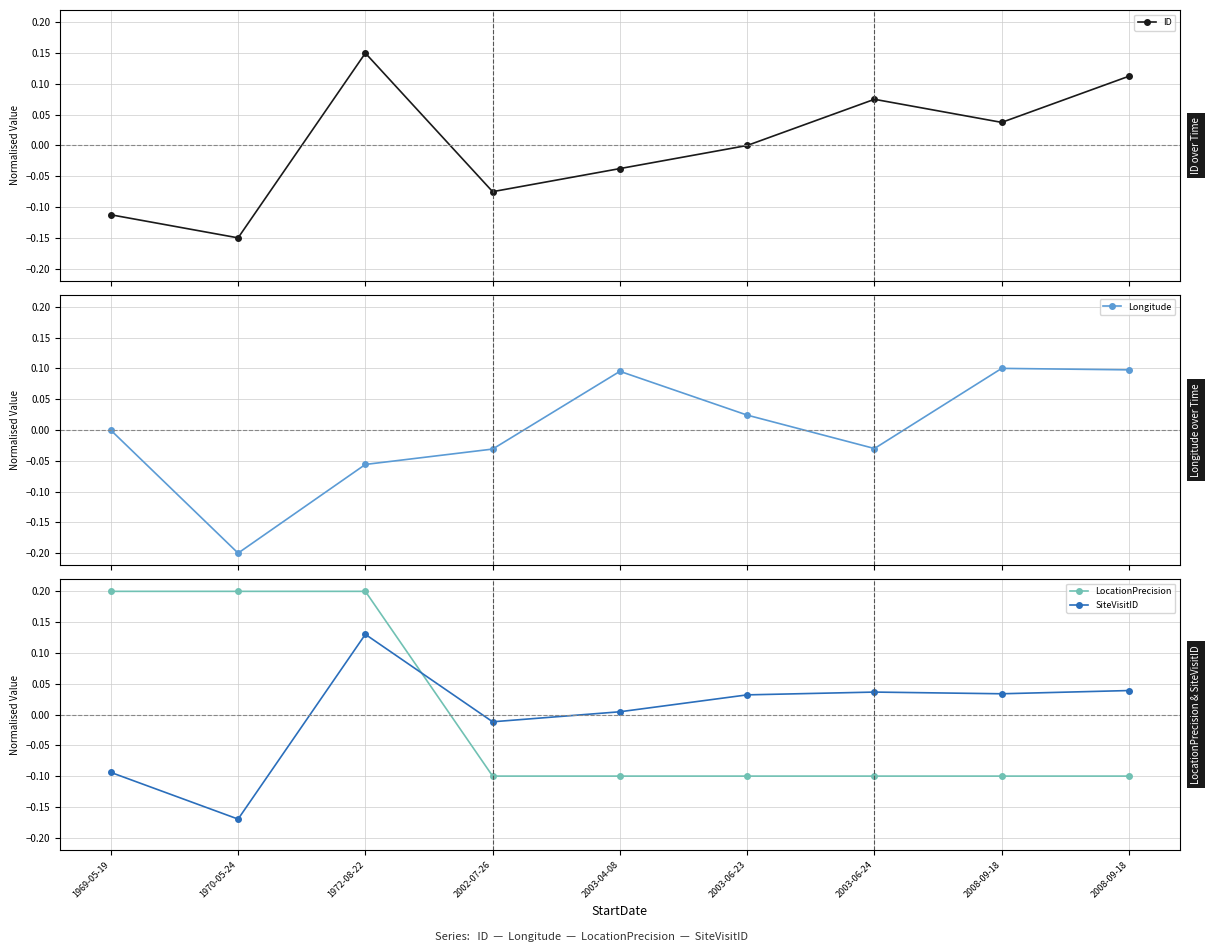

How many data points in LocationPrecision are less than 0?

6